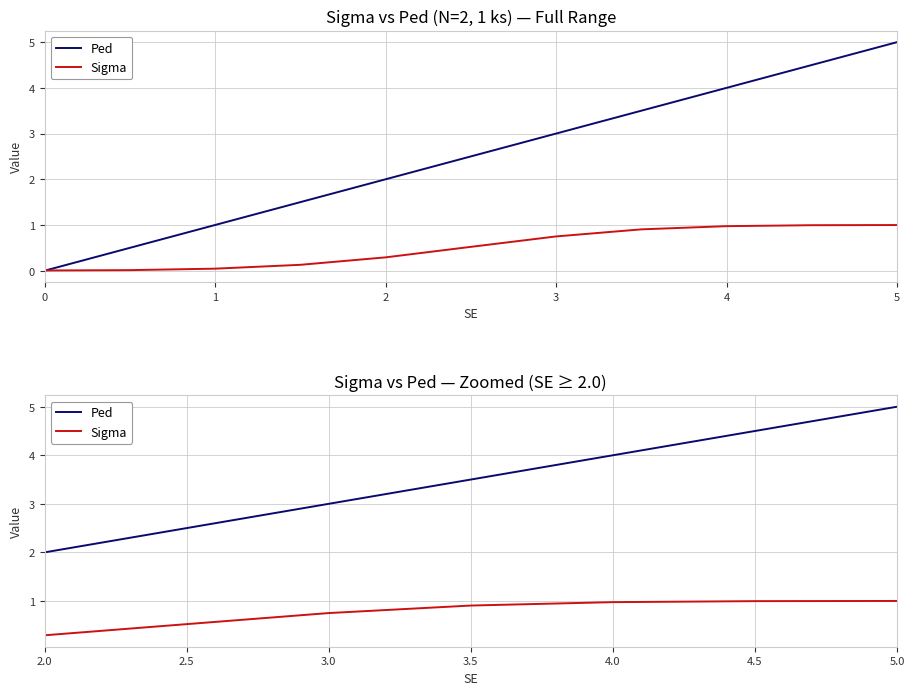

List the series in order of their peak value, lowest first.

Sigma, Ped